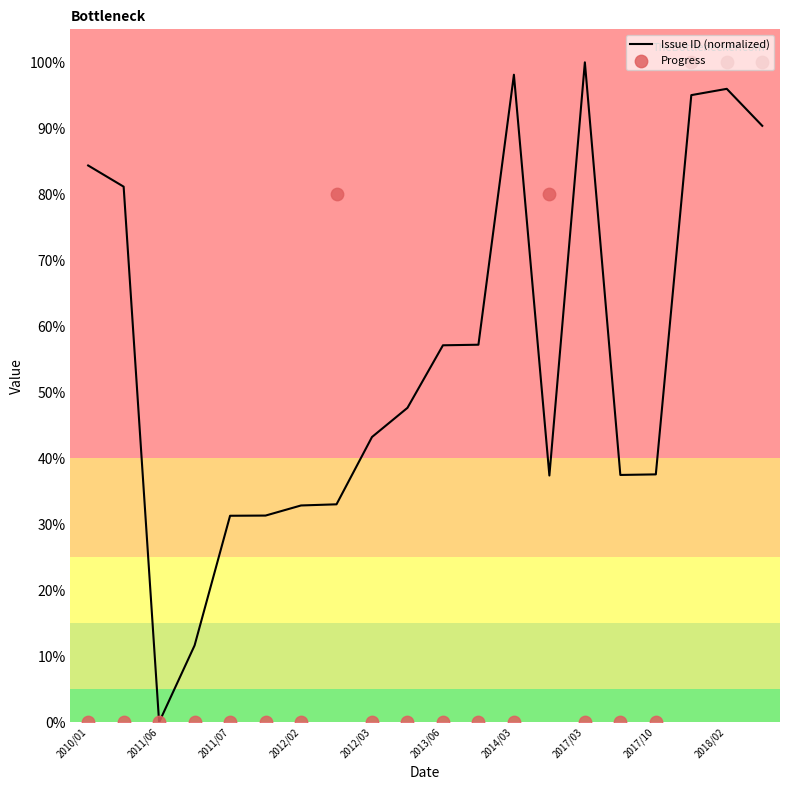

Which series has the largest total across all categories?

Issue ID (normalized)